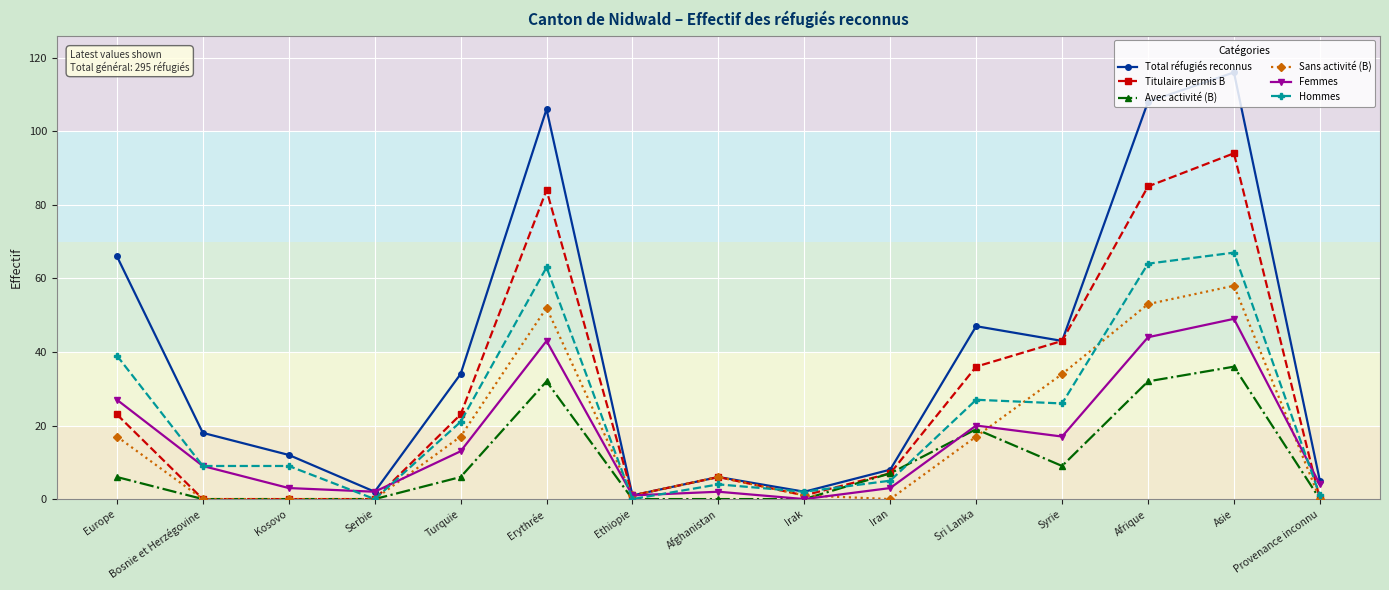

What is the sum of the Femmes values at Erythrée and Turquie?

56